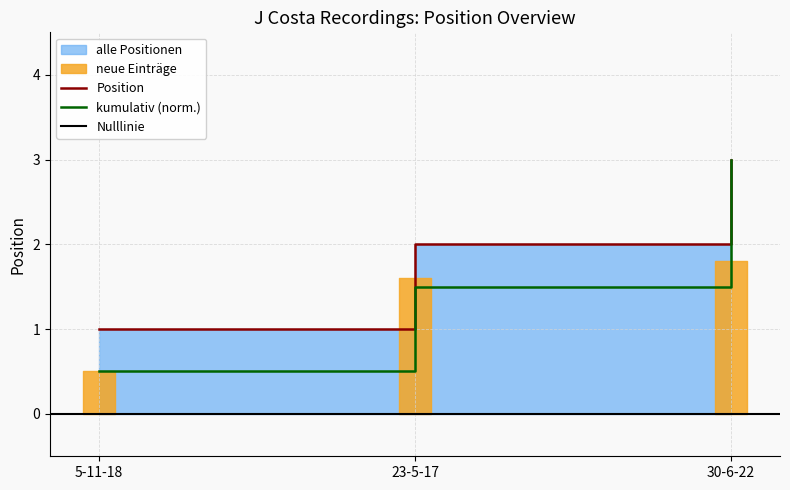

True or false: kumulativ (norm.) has a value of 0.5 at 5-11-18.

True